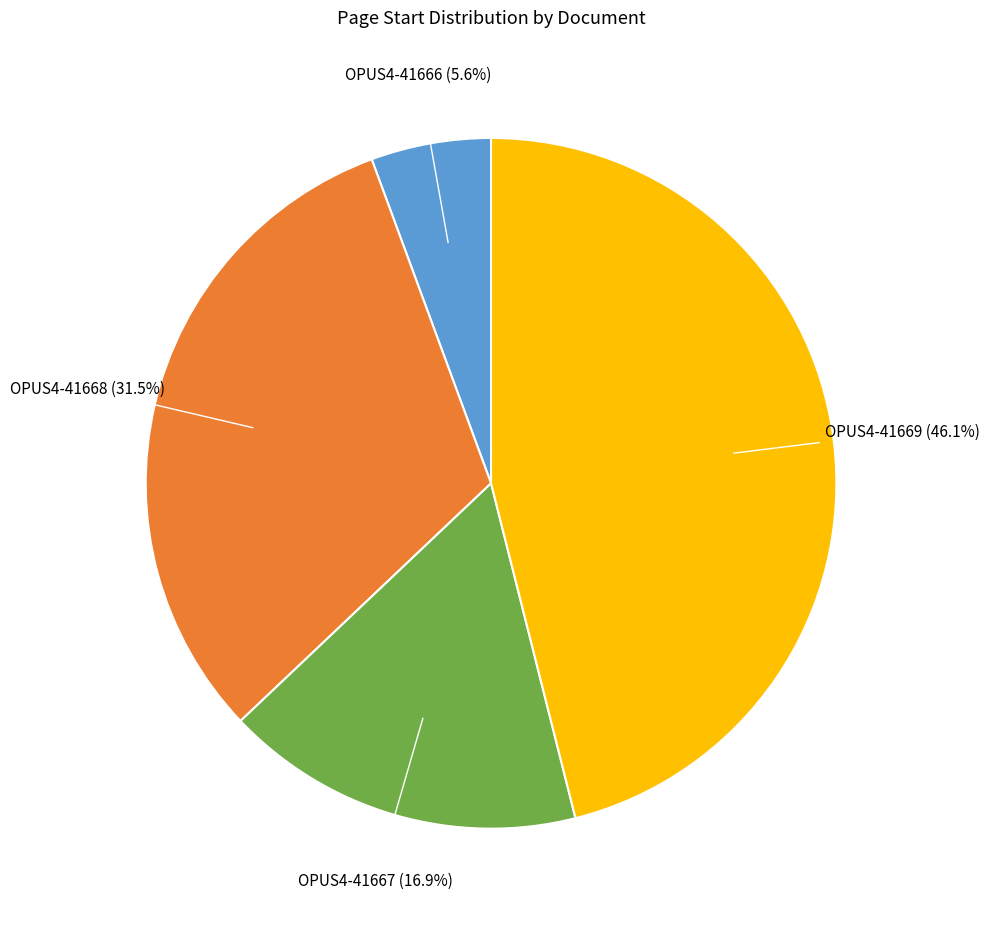

Is there a majority slice in this chart?

No